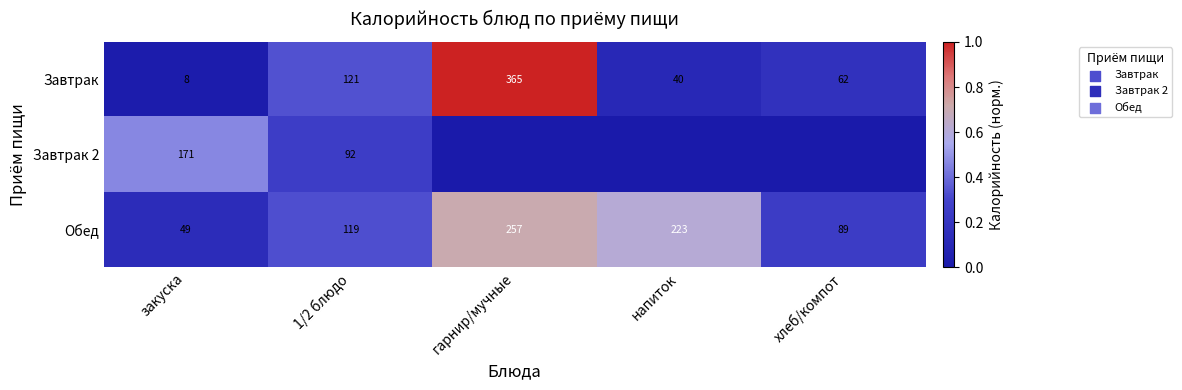

What is the difference between the Завтрак values at 1/2 блюдо and закуска?

113